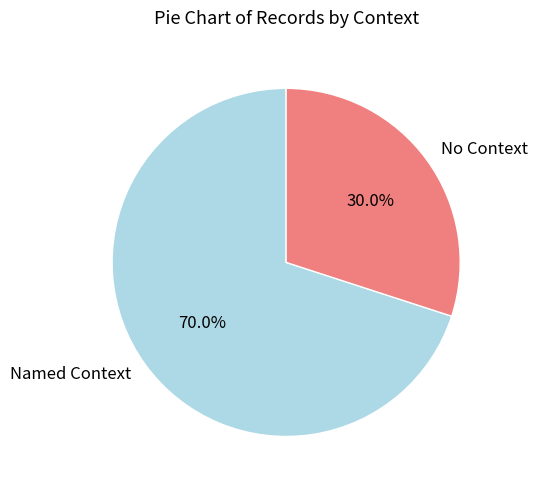

Does No Context account for over 50% of the chart?

No